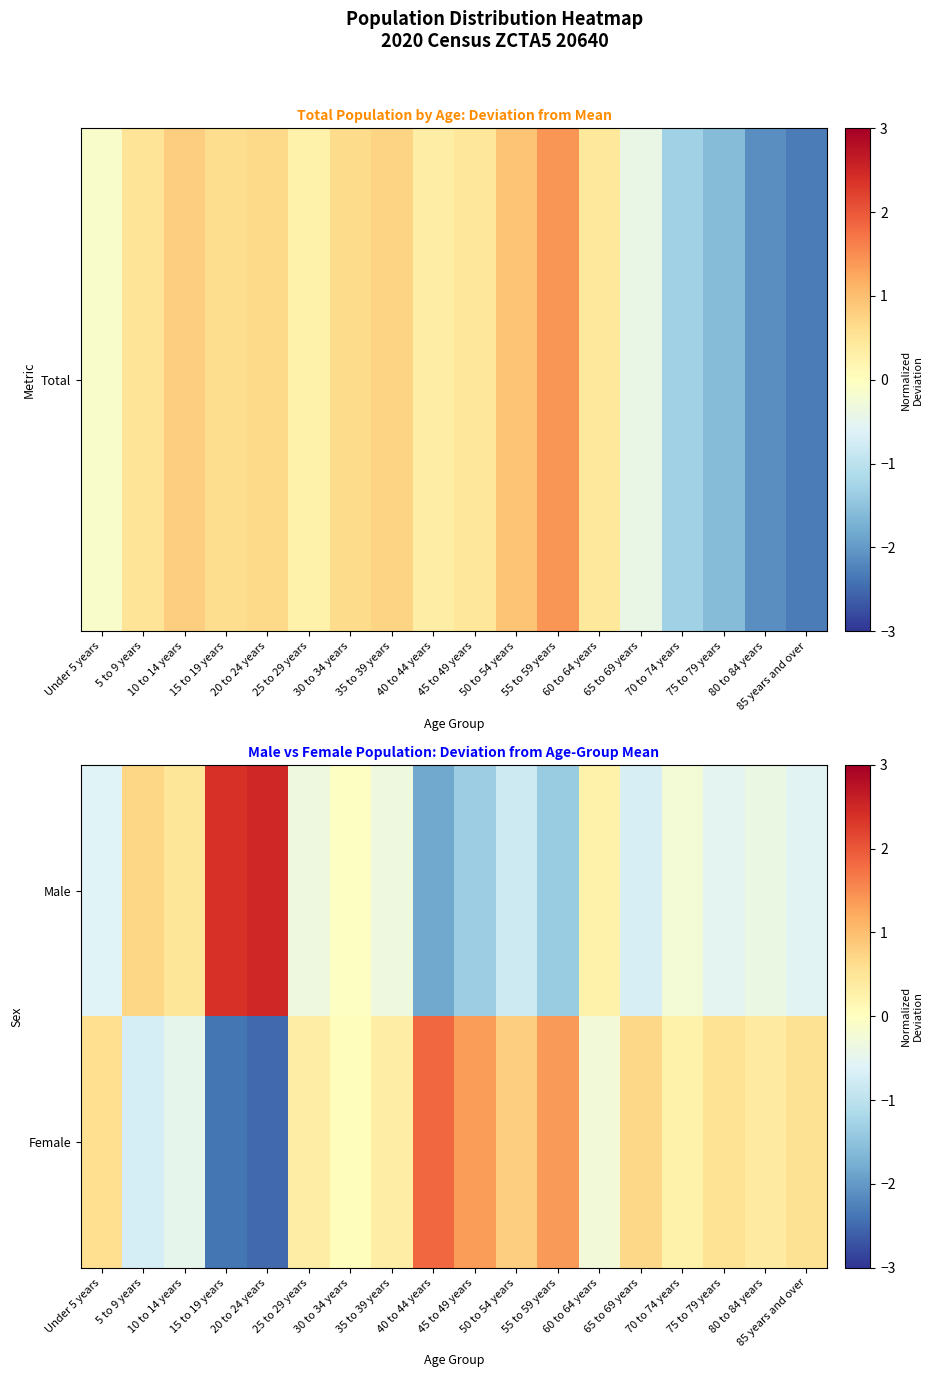

Rank the series by their maximum value, from highest to lowest.

Male, Female